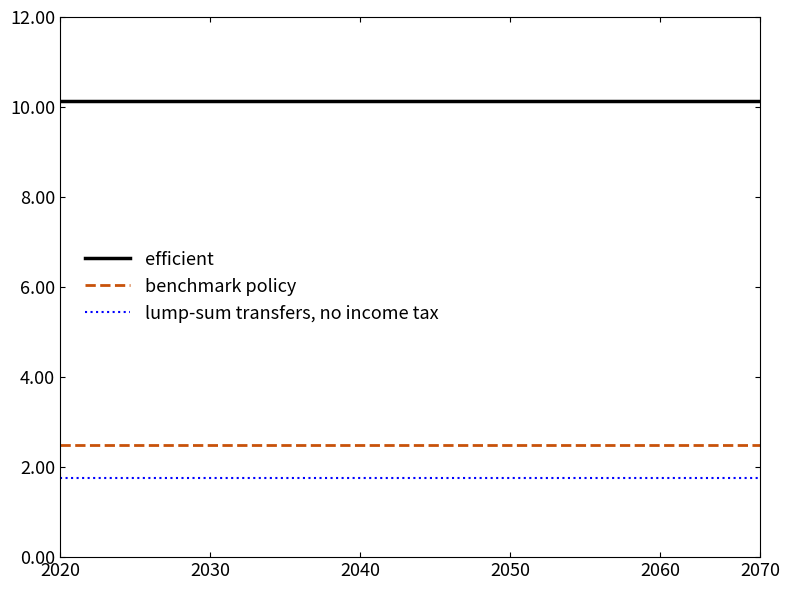

Does the chart display data point markers on the line(s)?

No